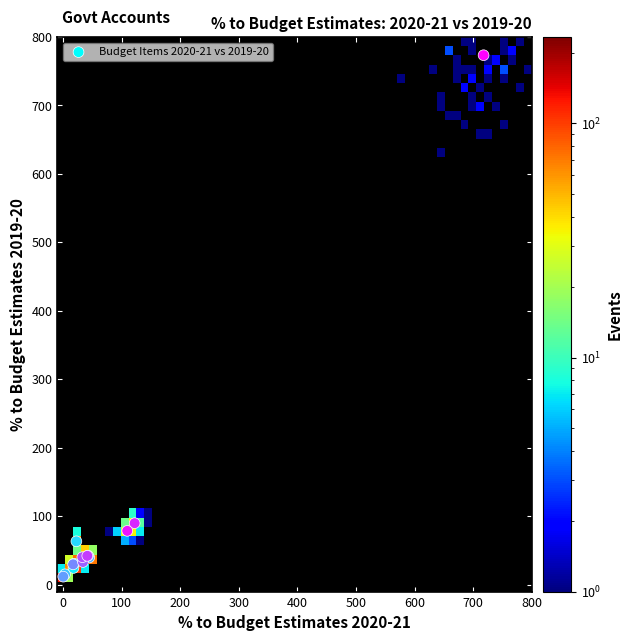

What Y value in the scatter plot is closest to 392?

89.9